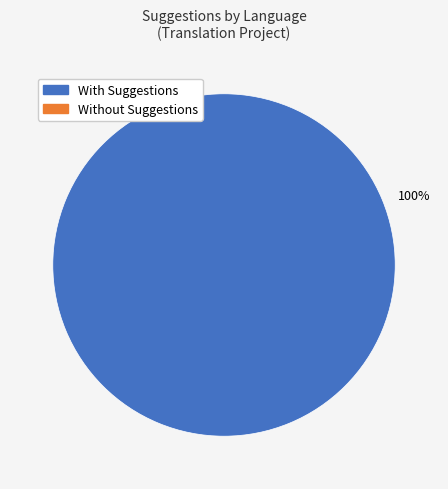

Is there any slice that represents more than half of the pie?

Yes